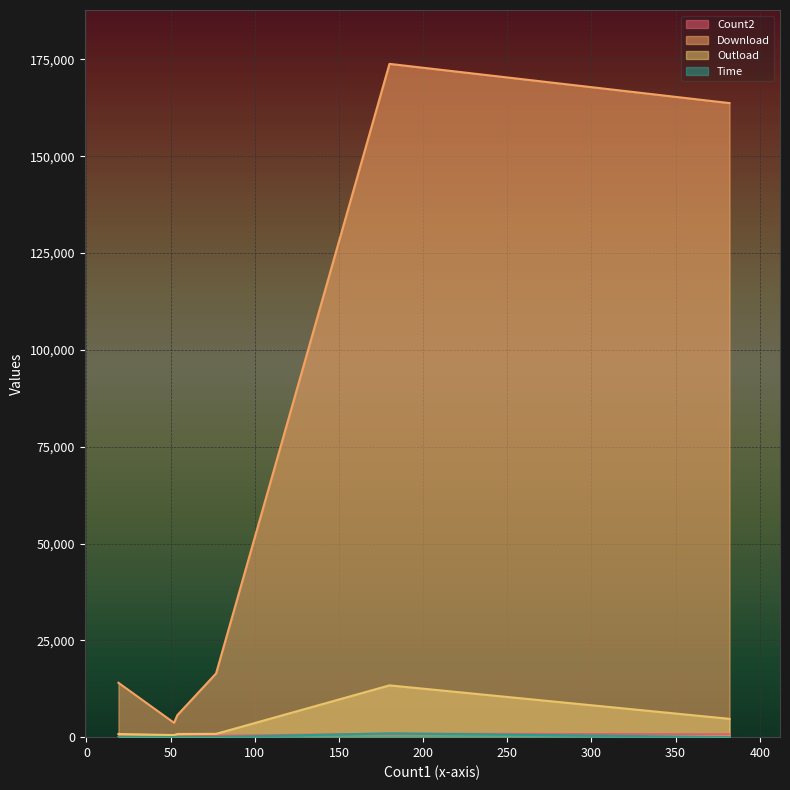

Which series has the widest spread of values?

Download